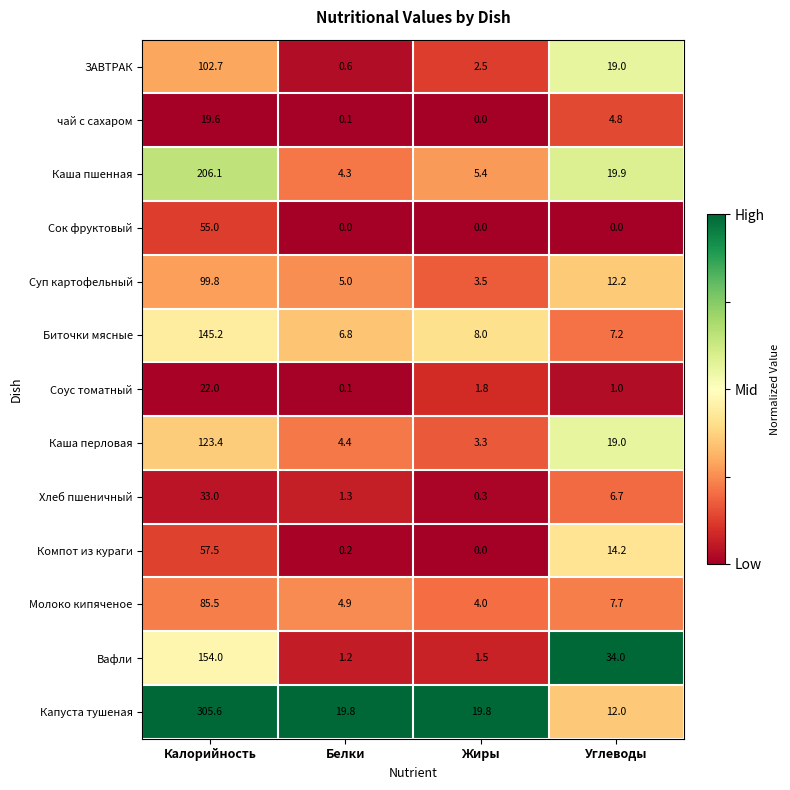

What is the lowest value of the Суп картофельный series?

3.5